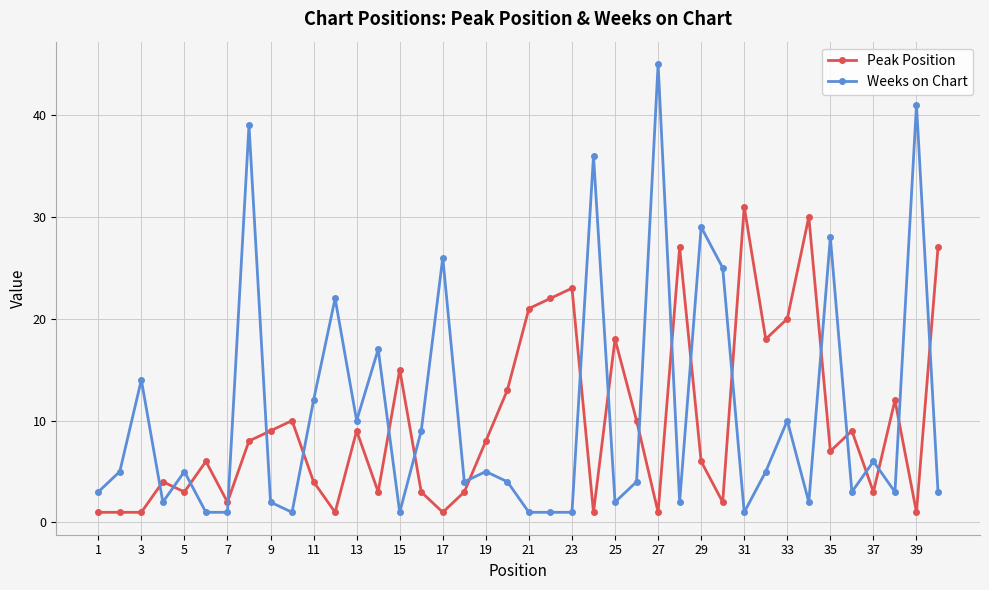

How many times do Weeks on Chart and Peak Position cross each other?

21